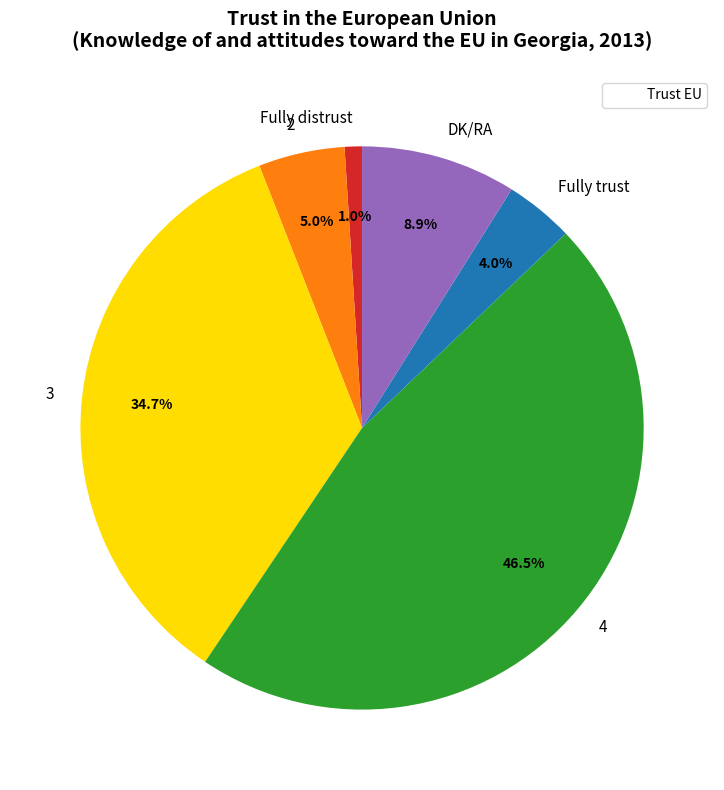

What percentage do DK/RA and 3 together represent?

43.6%